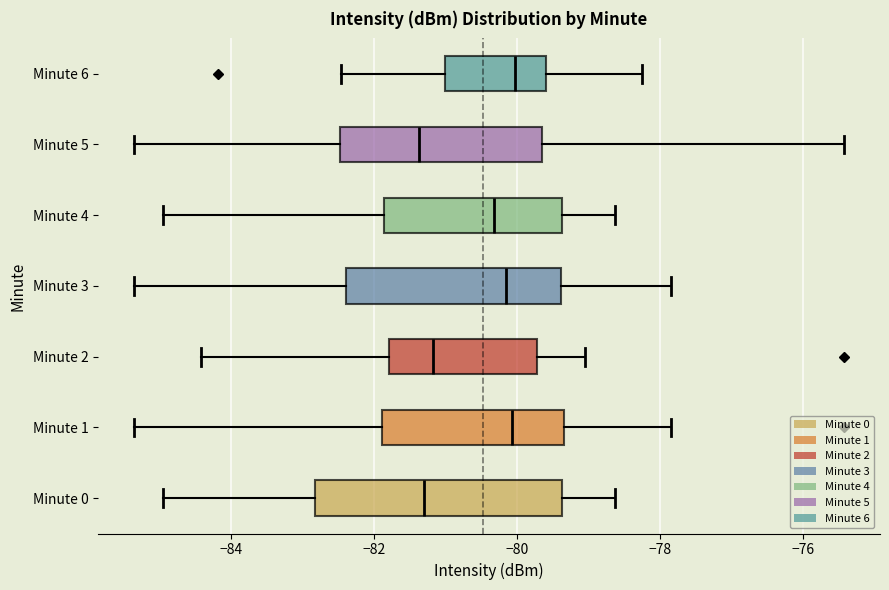

Reading bottom to top, read every box against the x-axis: the position of its median line, the range the box covers, and the ends of its whiskers. The values are not printed on the chart, so give them approximately, as read against the axis.

Minute 0: median -81.2, box -82.8 to -79.4, whiskers -85.0 to -78.6
Minute 1: median -80.0, box -81.8 to -79.4, whiskers -85.4 to -77.8
Minute 2: median -81.2, box -81.8 to -79.8, whiskers -84.4 to -79.0
Minute 3: median -80.2, box -82.4 to -79.4, whiskers -85.4 to -77.8
Minute 4: median -80.4, box -81.8 to -79.4, whiskers -85.0 to -78.6
Minute 5: median -81.4, box -82.4 to -79.6, whiskers -85.4 to -75.4
Minute 6: median -80.0, box -81.0 to -79.6, whiskers -82.4 to -78.2